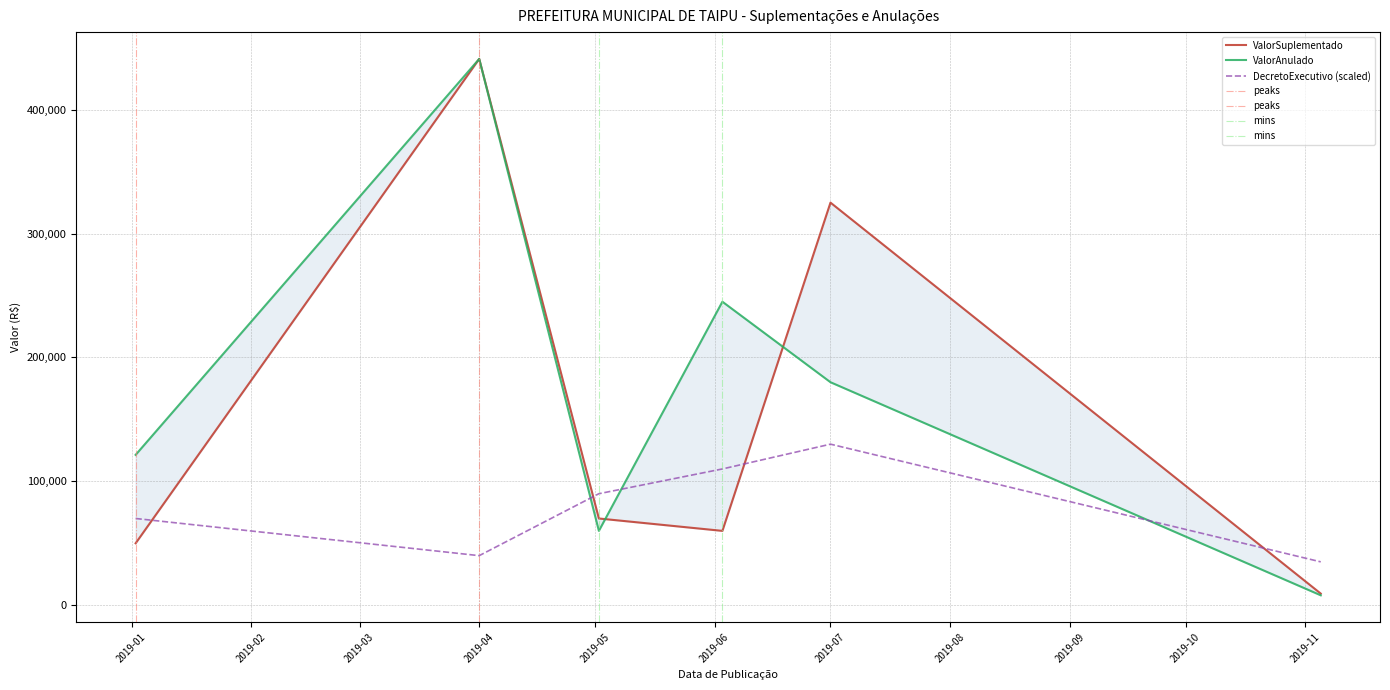

At which label does DecretoExecutivo (scaled) reach its peak?

2019-07